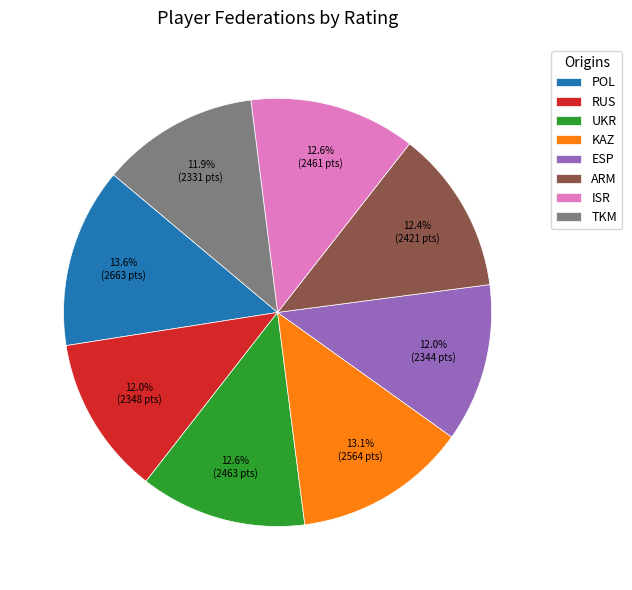

Count the number of slices in the pie.

8